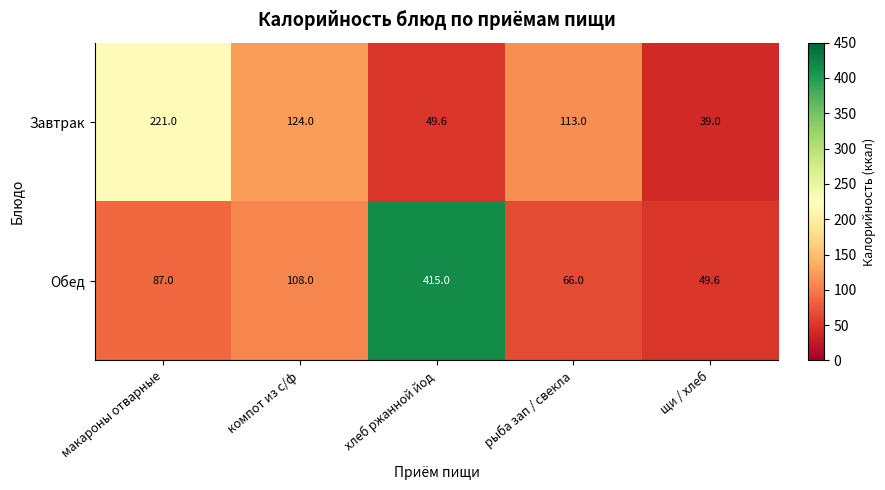

List the series in order of their overall mean, lowest first.

Завтрак, Обед